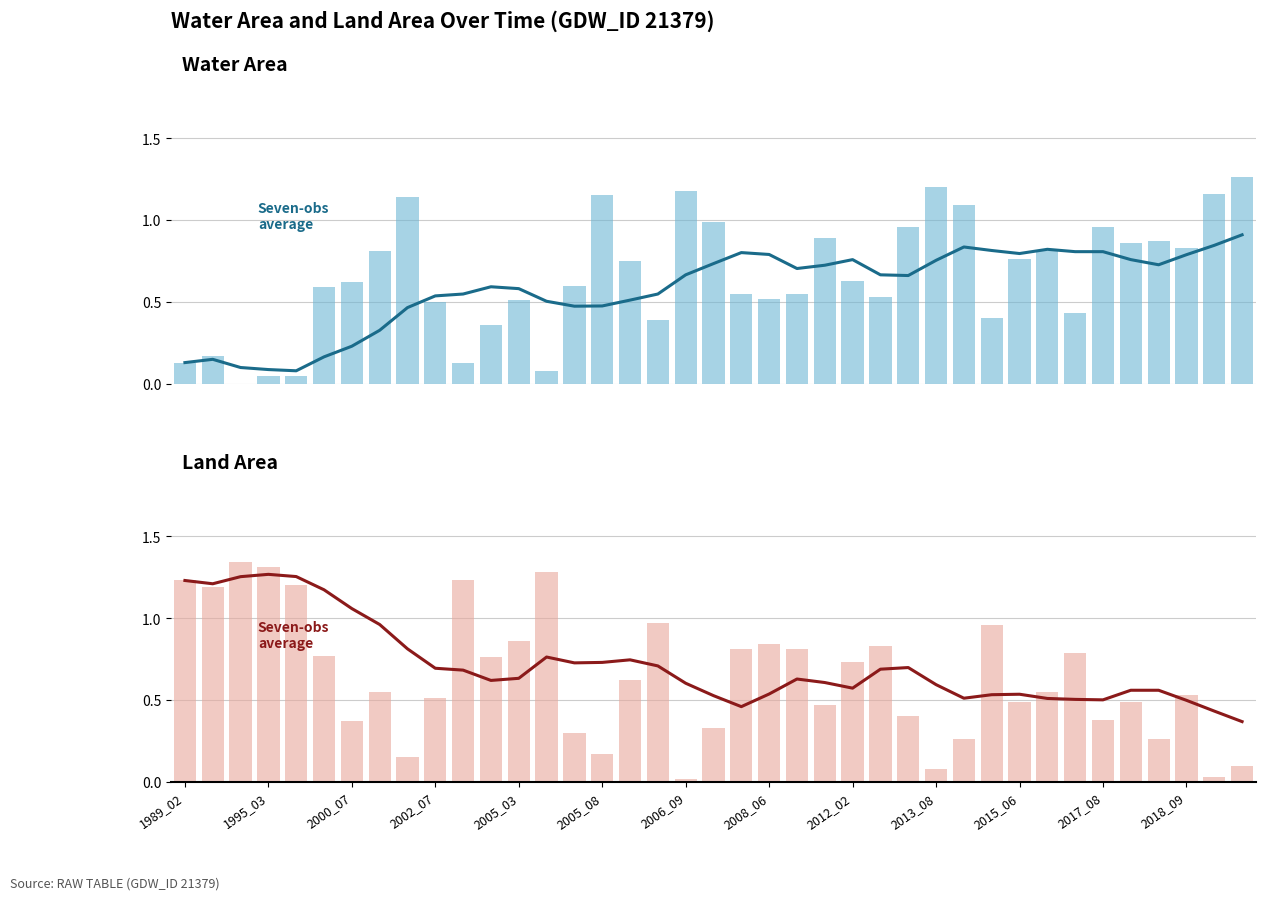

Which series has the largest range (max minus min)?

landArea